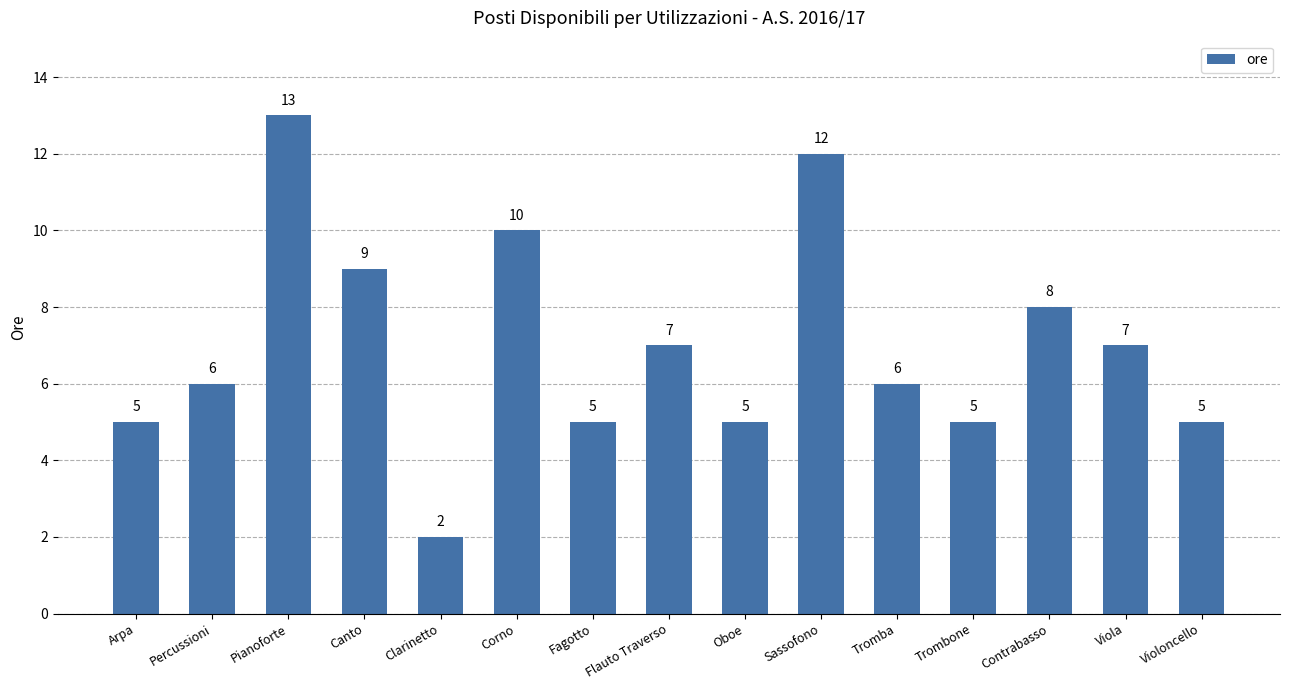

What is the change in value from Sassofono to Contrabasso?

-4